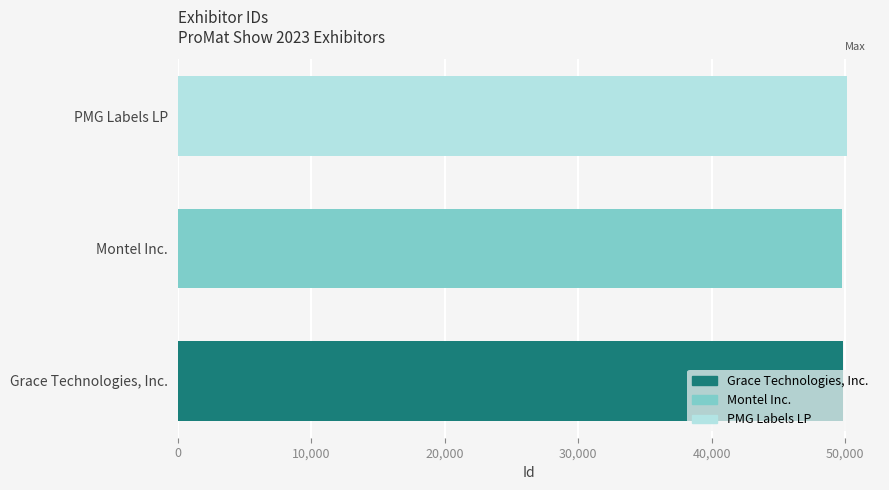

What is the ratio of the value at Montel Inc. to the value at Grace Technologies, Inc.?

1.0